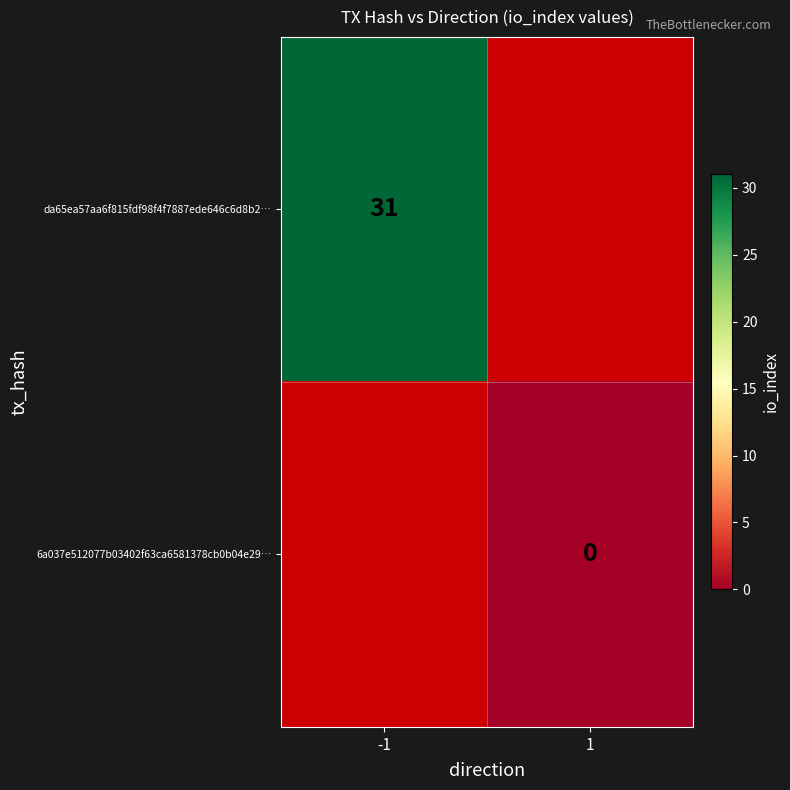

Is it true that da65ea57aa6f815fdf98f4f7887ede646c6d8b2… equals 43.6 at -1?

False